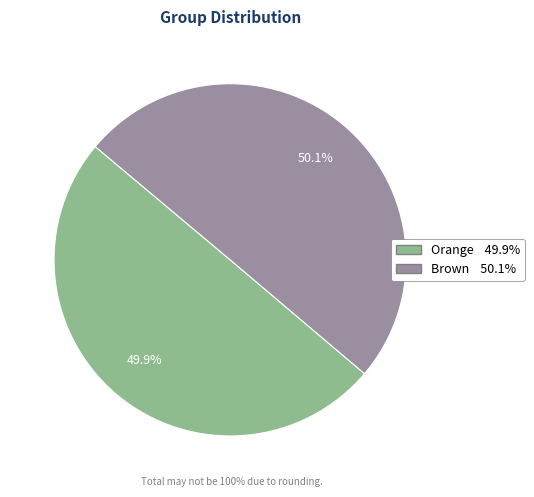

What is the ratio of the value at Brown to the value at Orange?

1.0